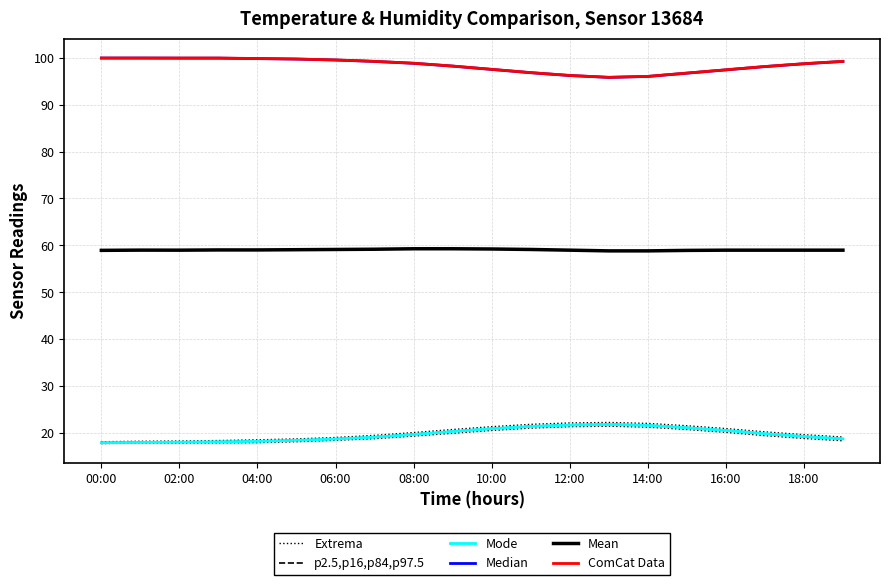

The value of p2.5,p16,p84,p97.5 at 10:00 is 21.0. True or false?

True